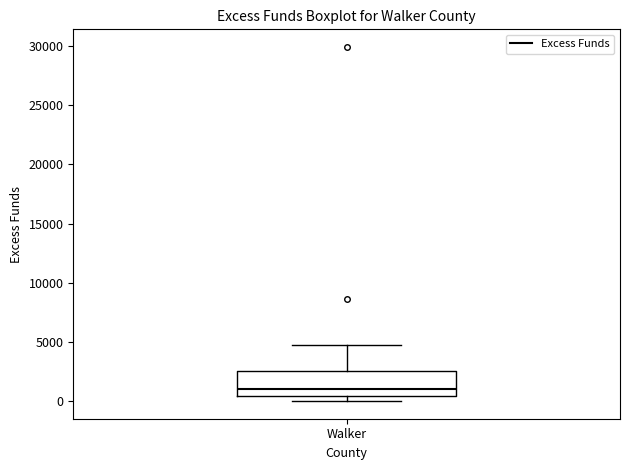

Where does the median line of the box for Walker sit on the y-axis? The values are not printed on the chart, so give them approximately, as read against the axis.

1000